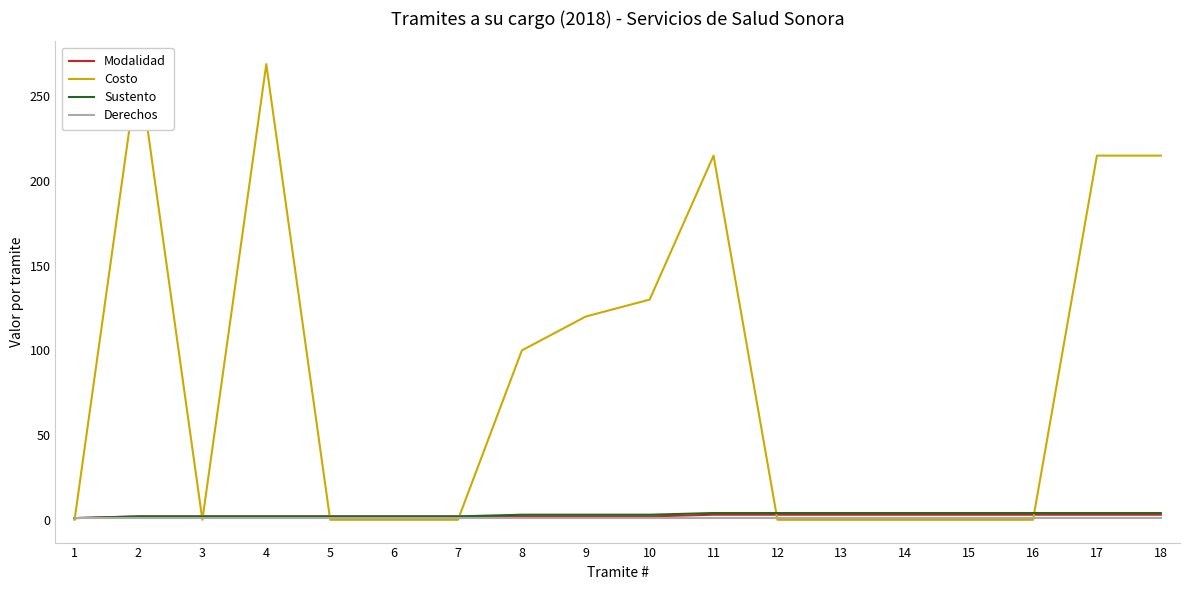

Rank the series by their maximum value, from lowest to highest.

Derechos, Modalidad, Sustento, Costo